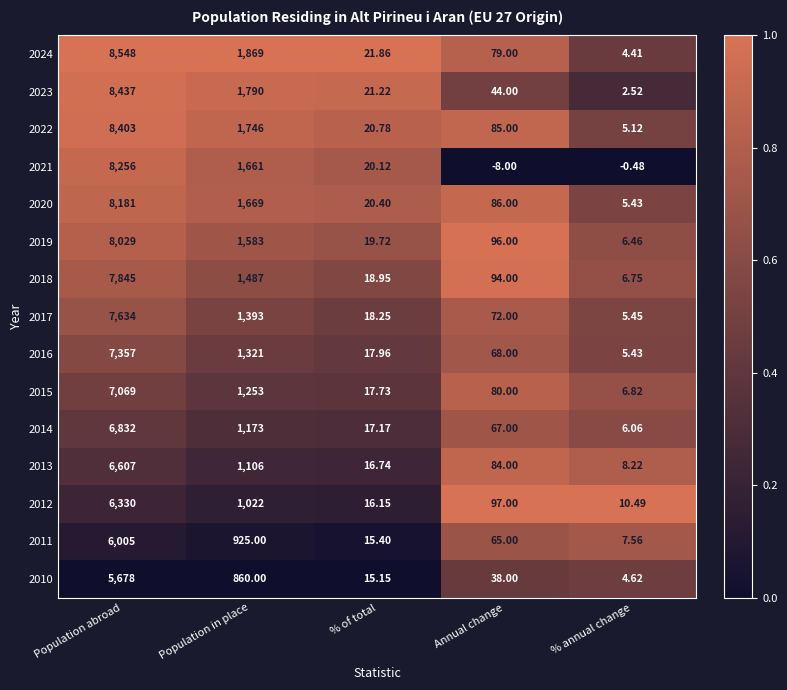

Rank the categories by 2011 value from lowest to highest.

% annual change, % of total, Annual change, Population in place, Population abroad